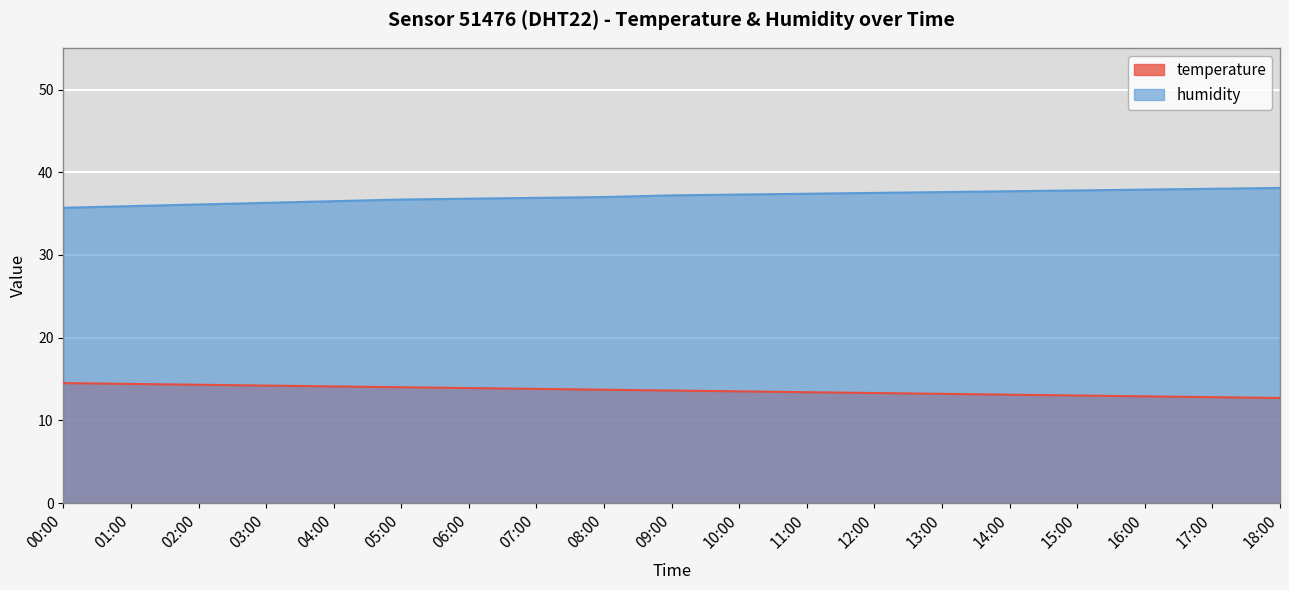

How many lines are shown in the chart?

2